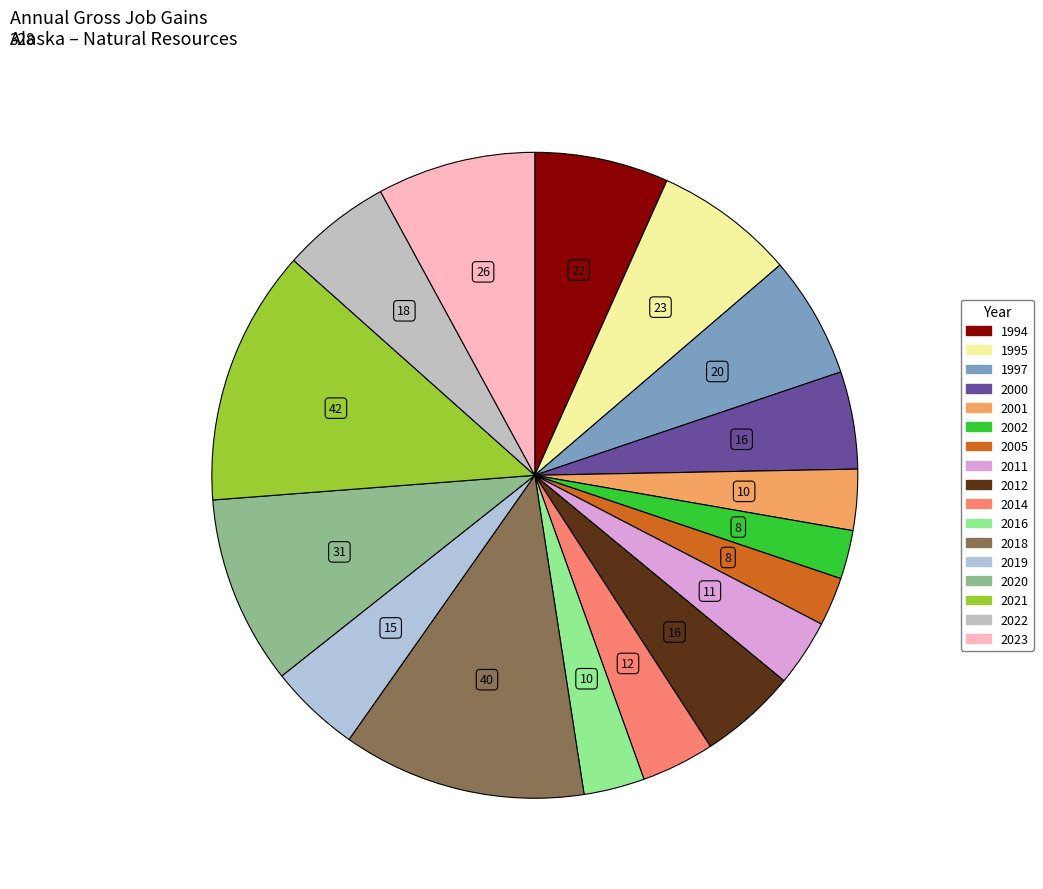

True or false: 2001 accounts for 3% of the total.

True